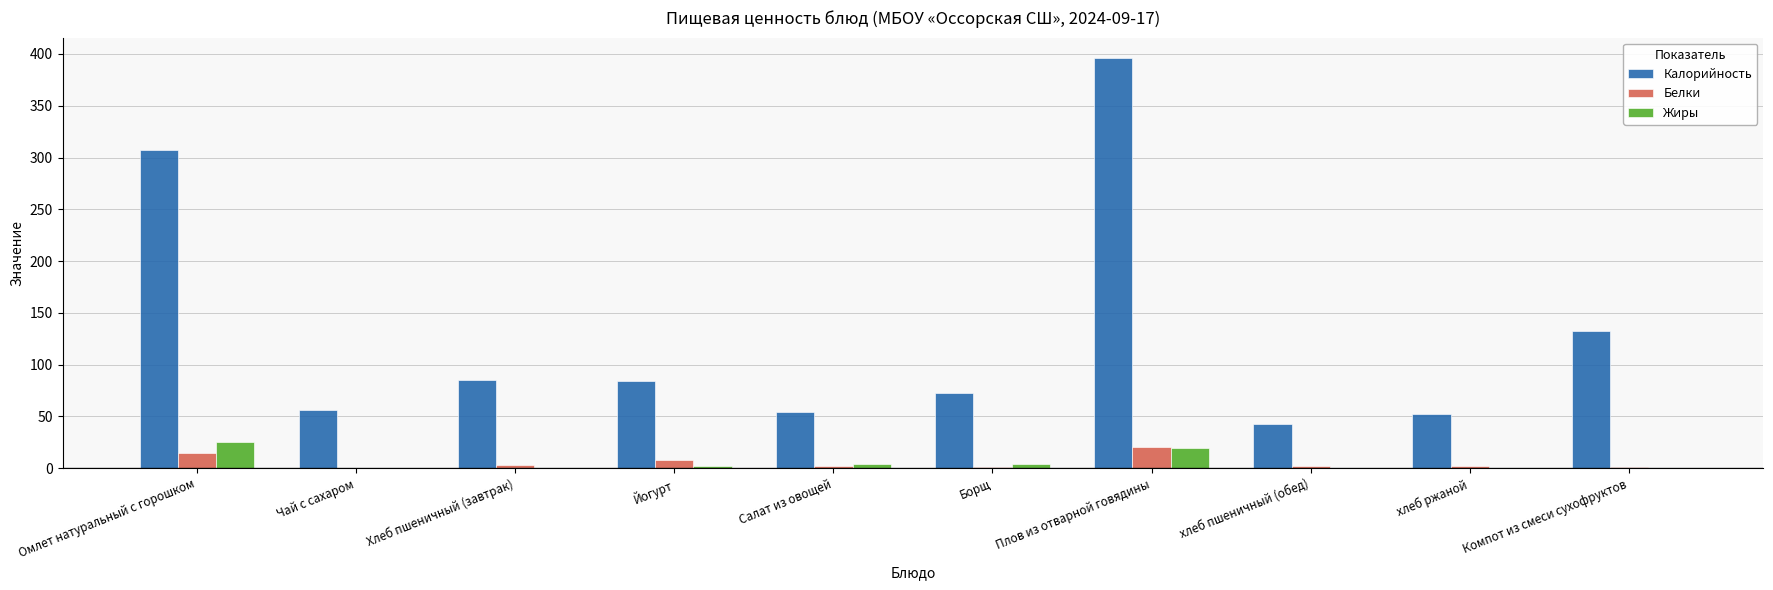

What is the sum of all Белки values?

53.5